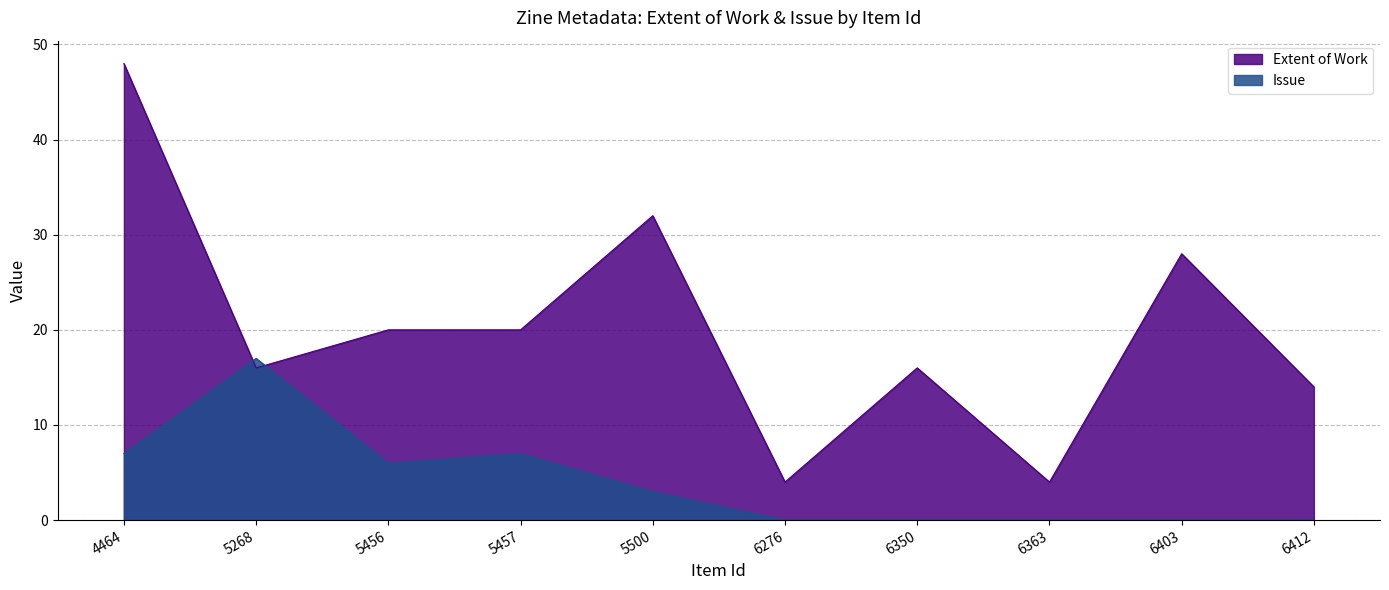

At 5500, list the series in order from largest to smallest.

Extent of Work, Issue